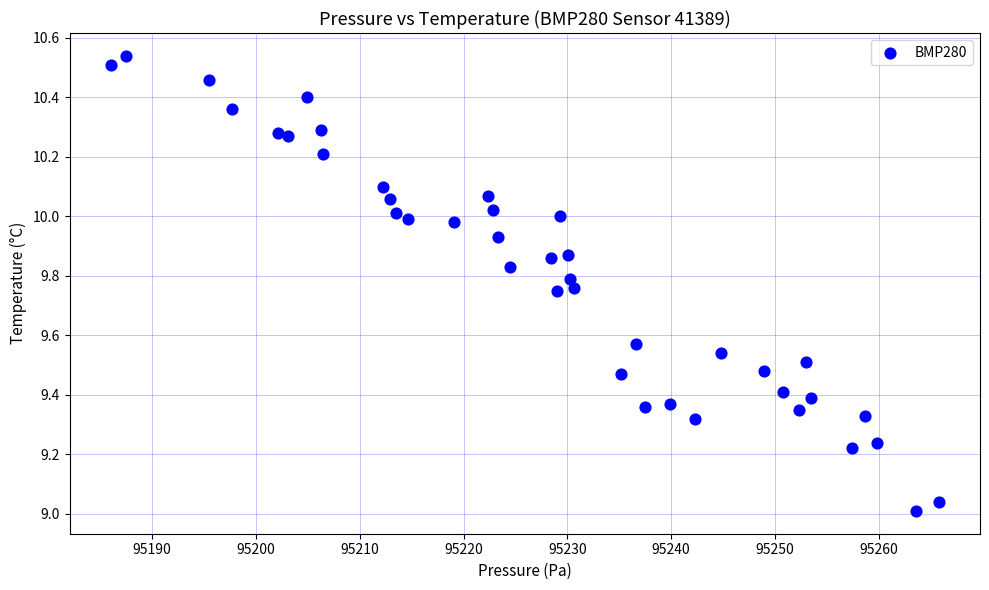

What is the range of Y values (max minus min)?

1.5